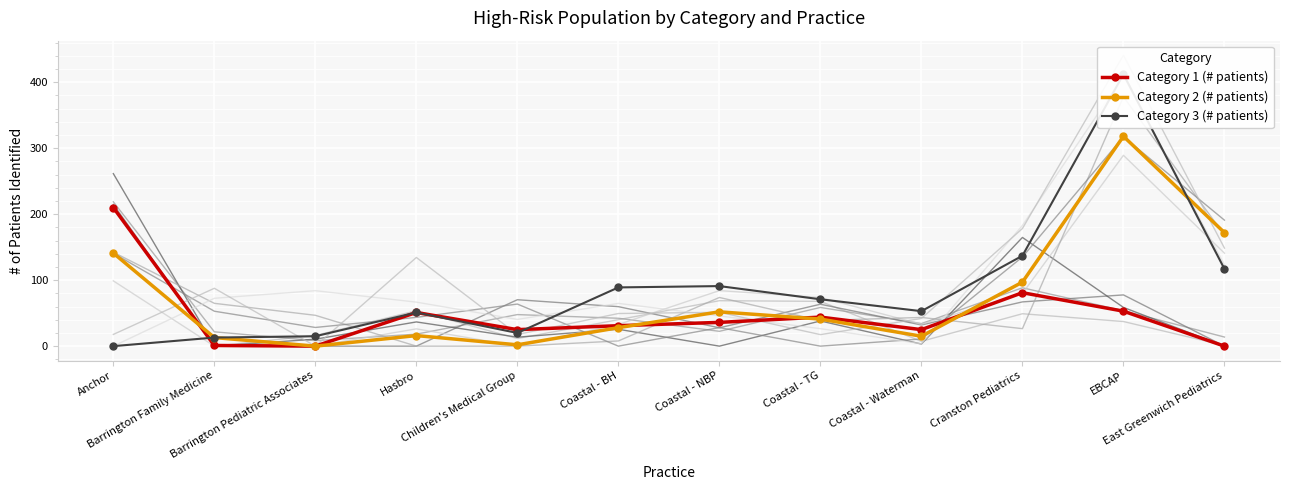

How many data points in Category 1 (# patients) are above 36?

5